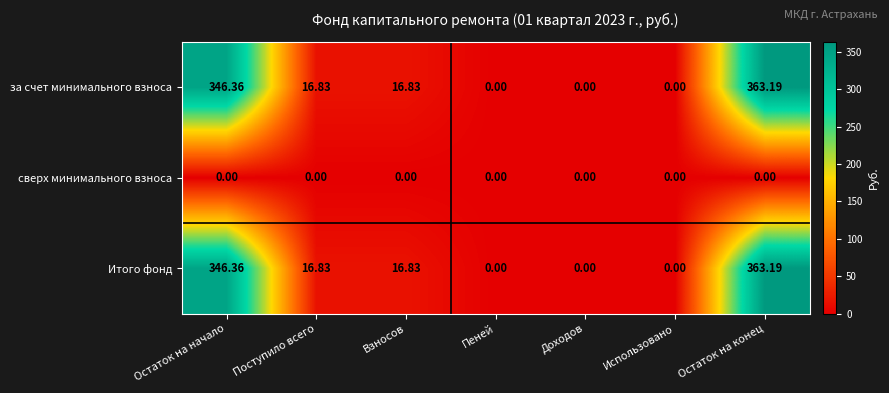

Is the value of за счет минимального взноса at Остаток на начало greater than the value of сверх минимального взноса at Поступило всего?

Yes